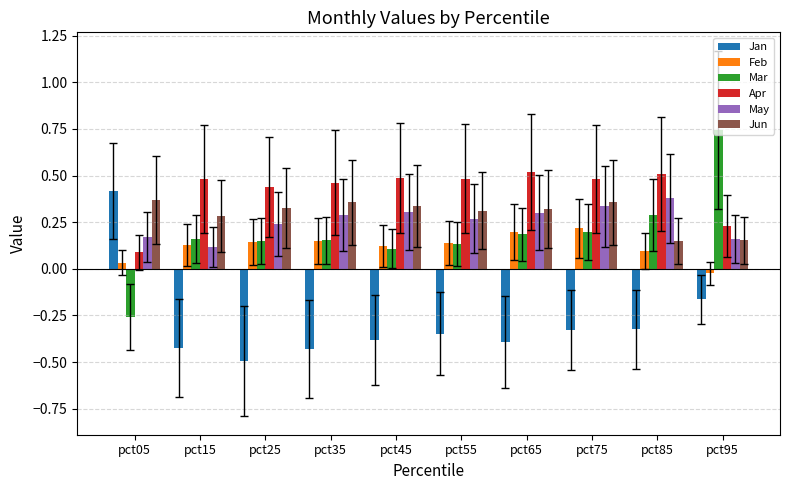

What are all the series names shown in the legend?

Jan, Feb, Mar, Apr, May, Jun